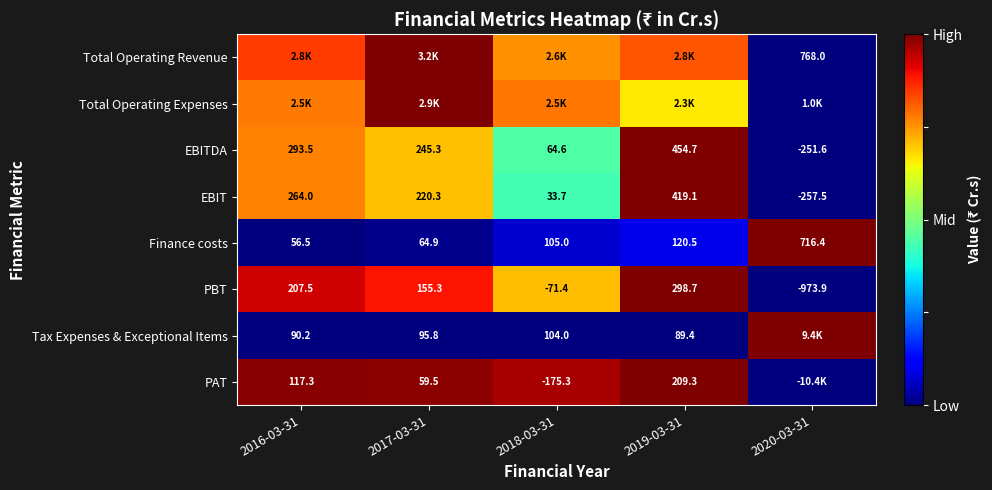

Is the value of Finance costs at 2016-03-31 greater than the value of PBT at 2018-03-31?

Yes